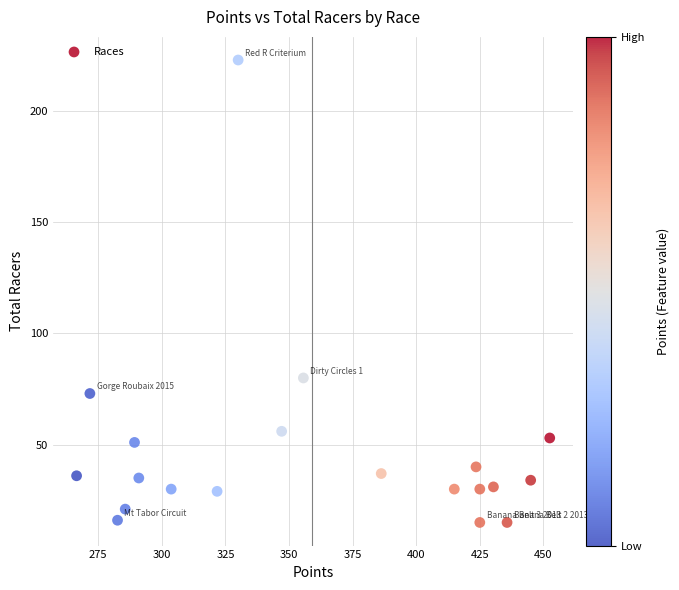

What Y value in the scatter plot is closest to 119?

80